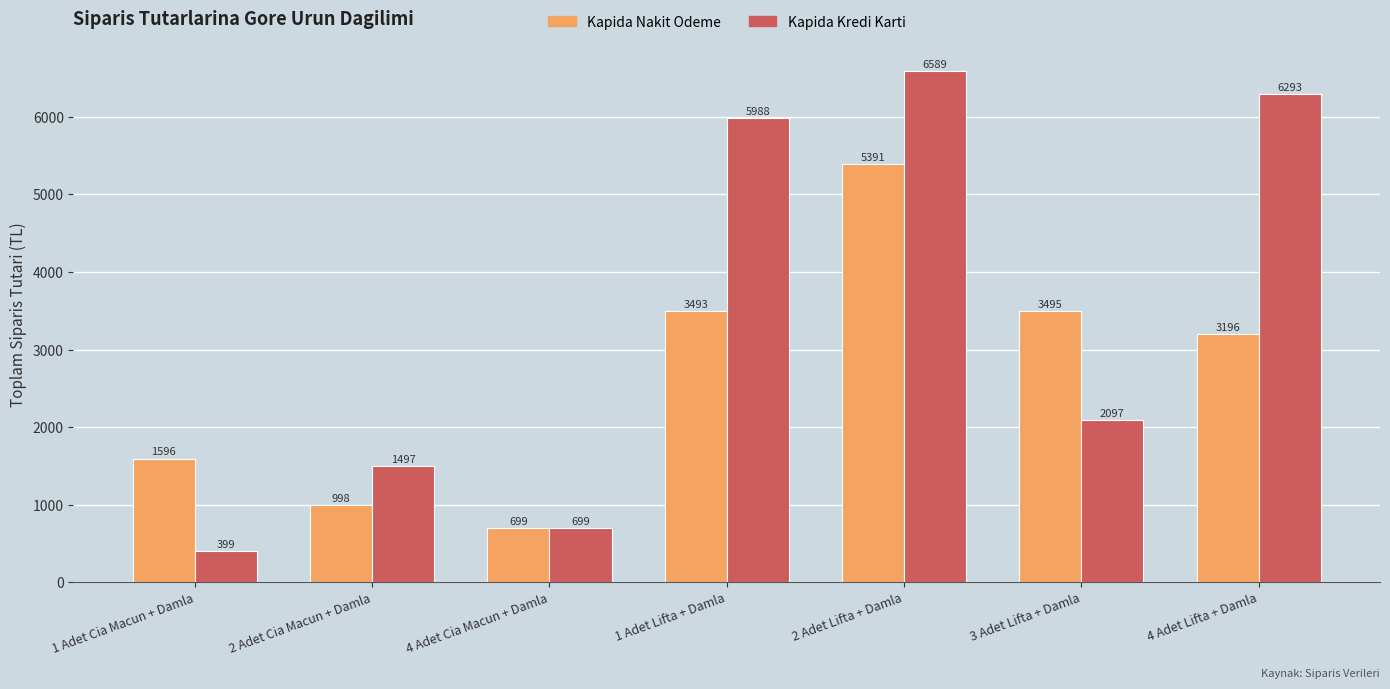

What is the value of the Kapida Nakit Odeme bar at the 5th from the left?

5391